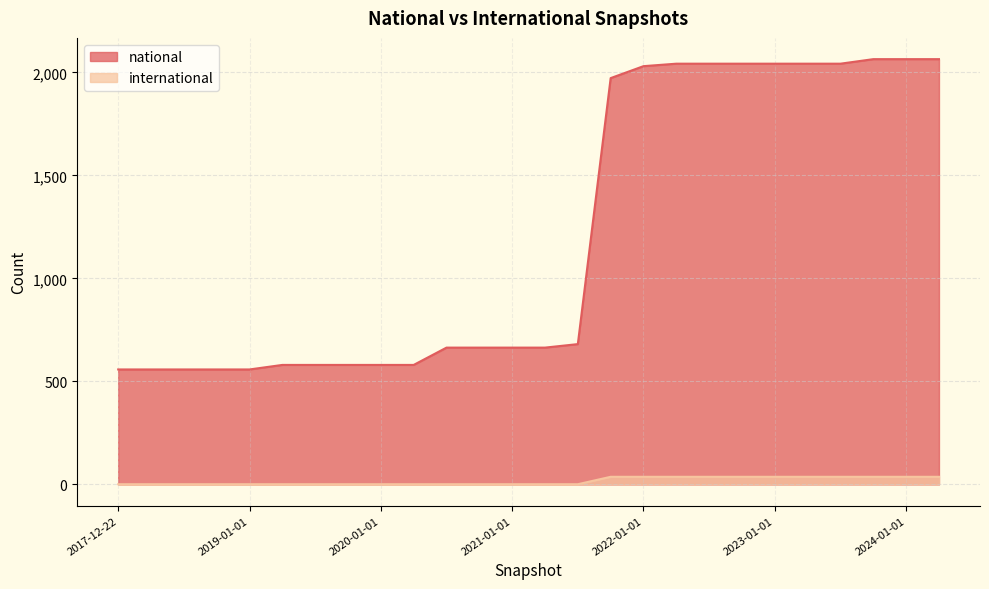

What is the value of the national point at the 9th from the left?

580